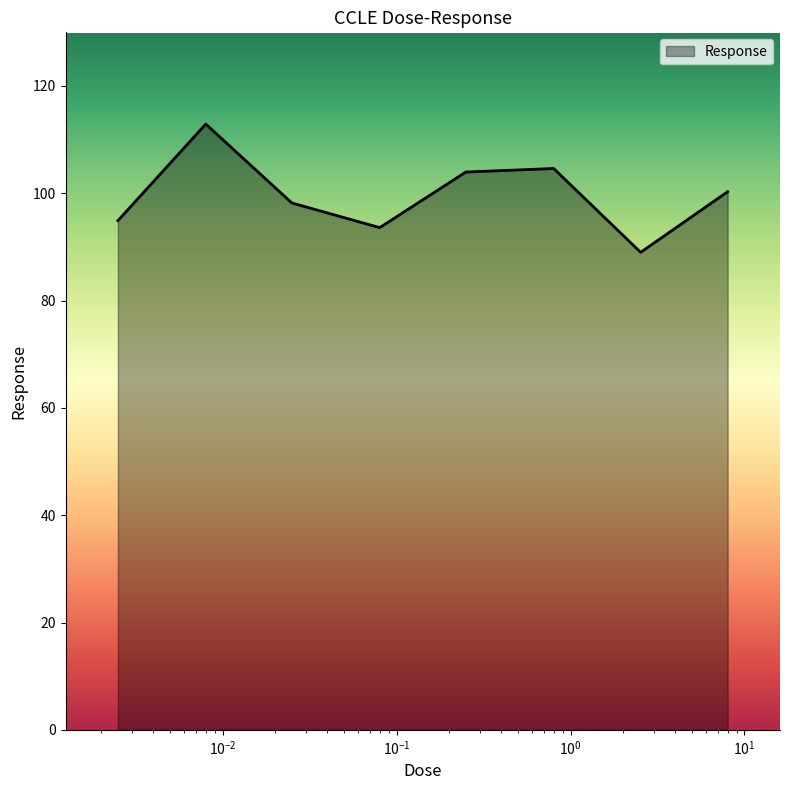

What is the difference between the maximum and minimum values?

23.9